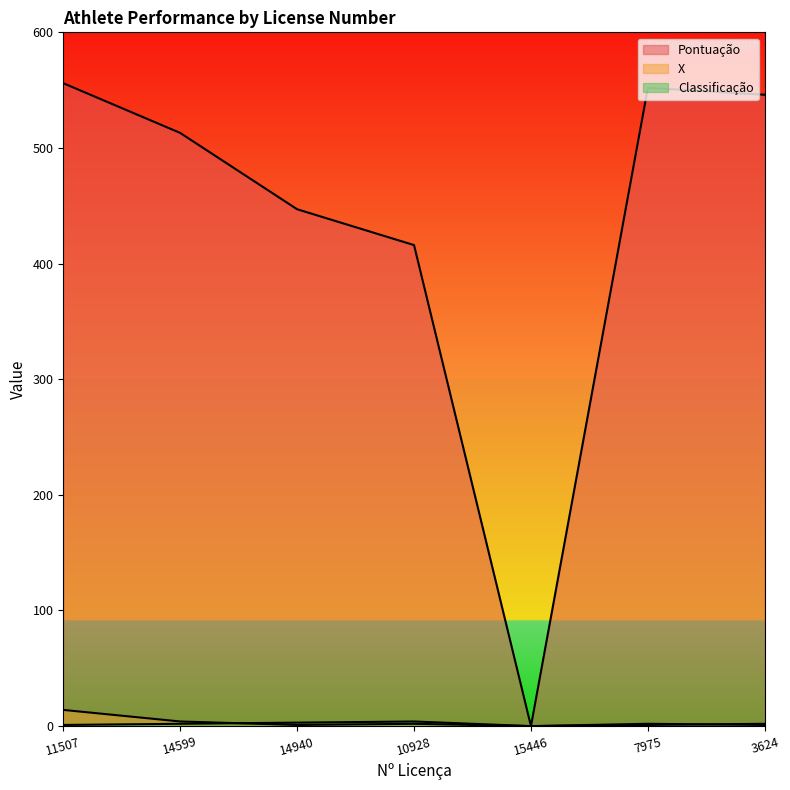

At which label does X reach its peak?

11507